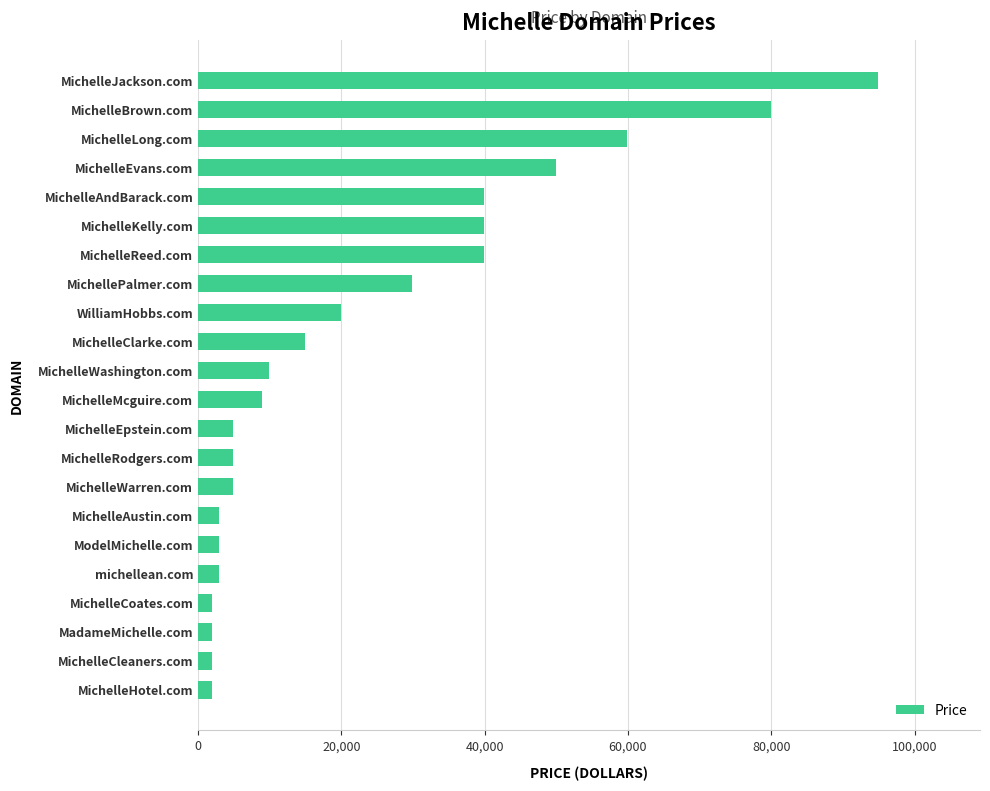

Does the chart contain stacked bars?

No